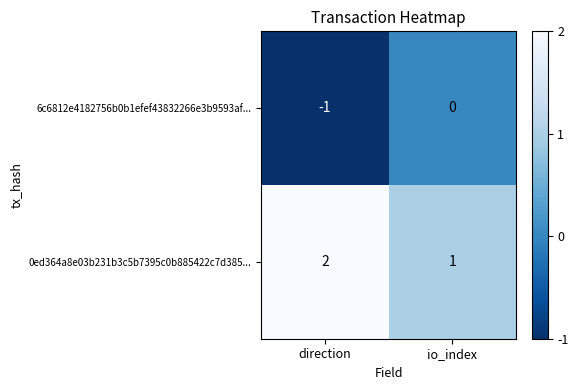

At which label does 0ed364a8e03b231b3c5b7395c0b885422c7d385... reach its minimum?

io_index